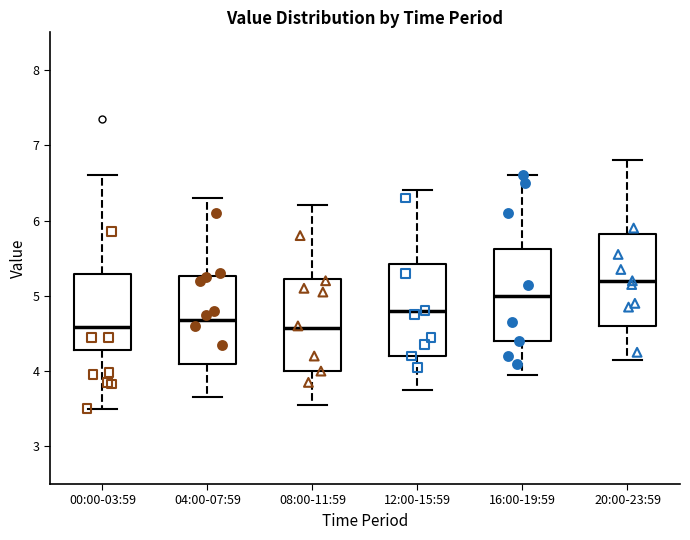

Where does the lower whisker of the box for 04:00-07:59 end on the y-axis? The values are not printed on the chart, so give them approximately, as read against the axis.

3.7